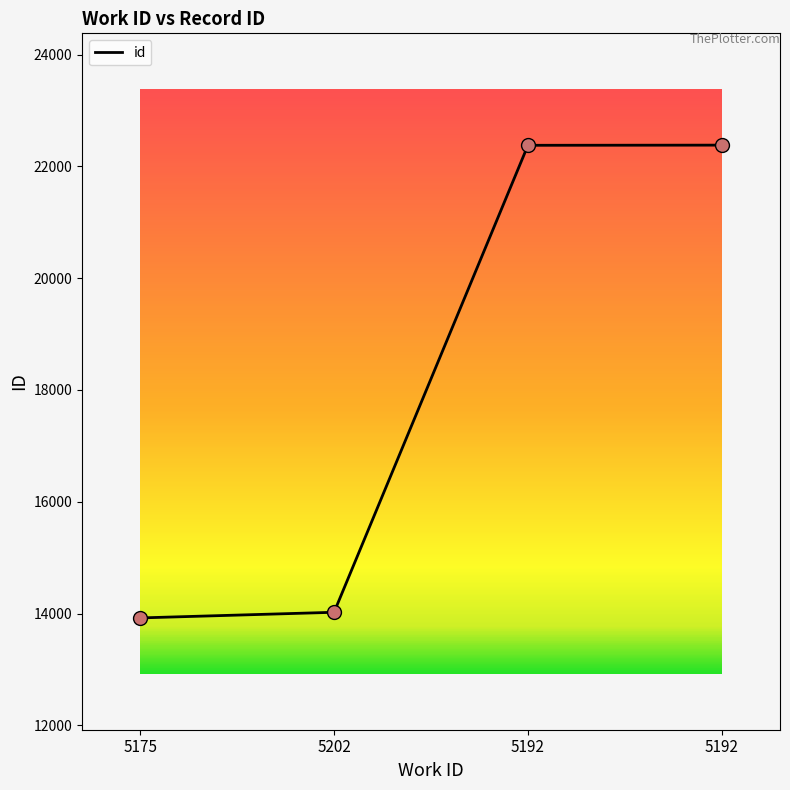

Approximately how many times larger is the value at 5192 compared to 5192?

1.0